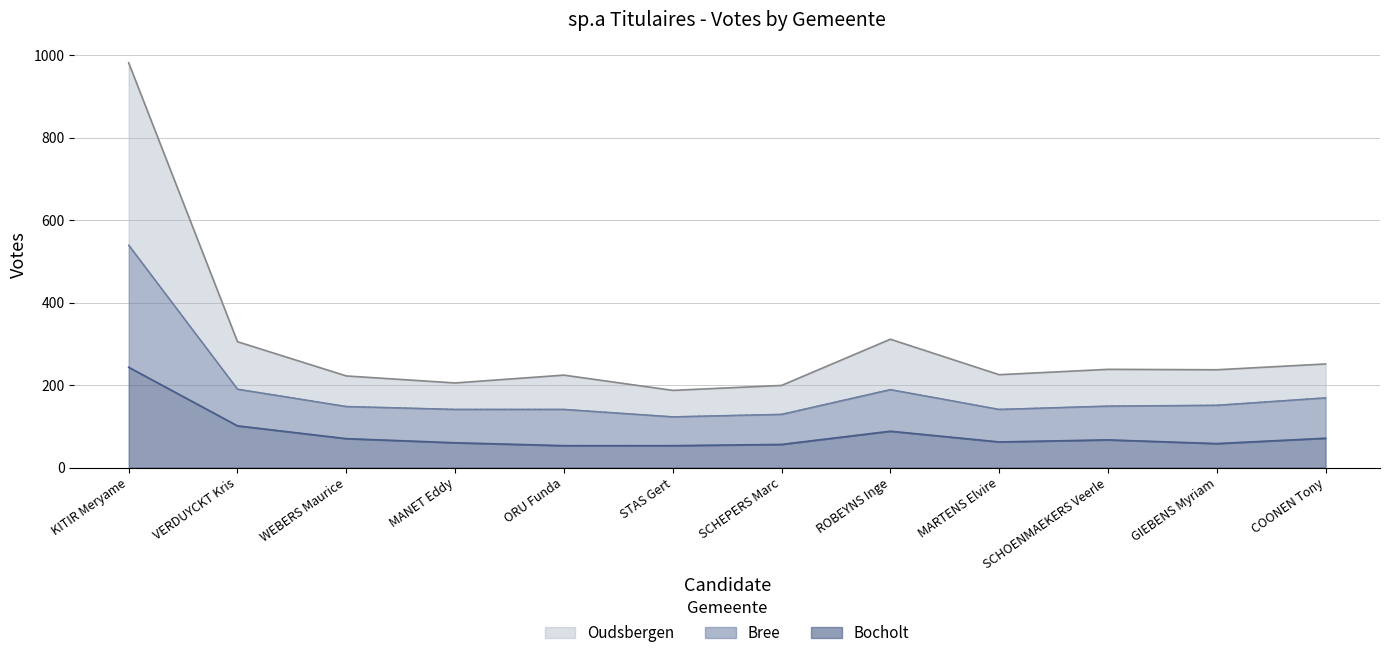

Does the chart have visible grid lines?

Yes